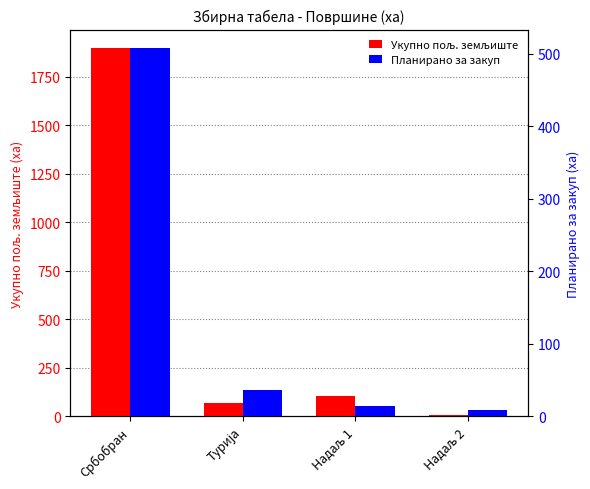

At how many categories does at least one series exceed 851?

1